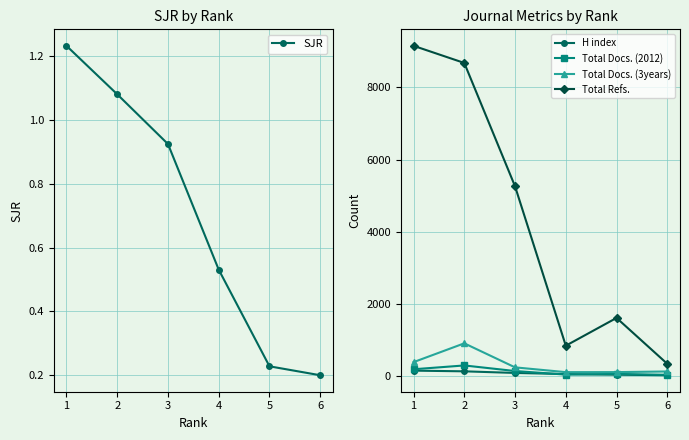

What are all the series names shown in the legend?

SJR, H index, Total Docs. (2012), Total Docs. (3years), Total Refs.